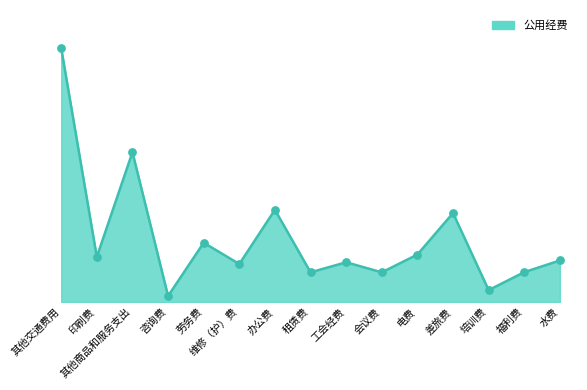

Which has a higher value, 劳务费 or 培训费?

劳务费